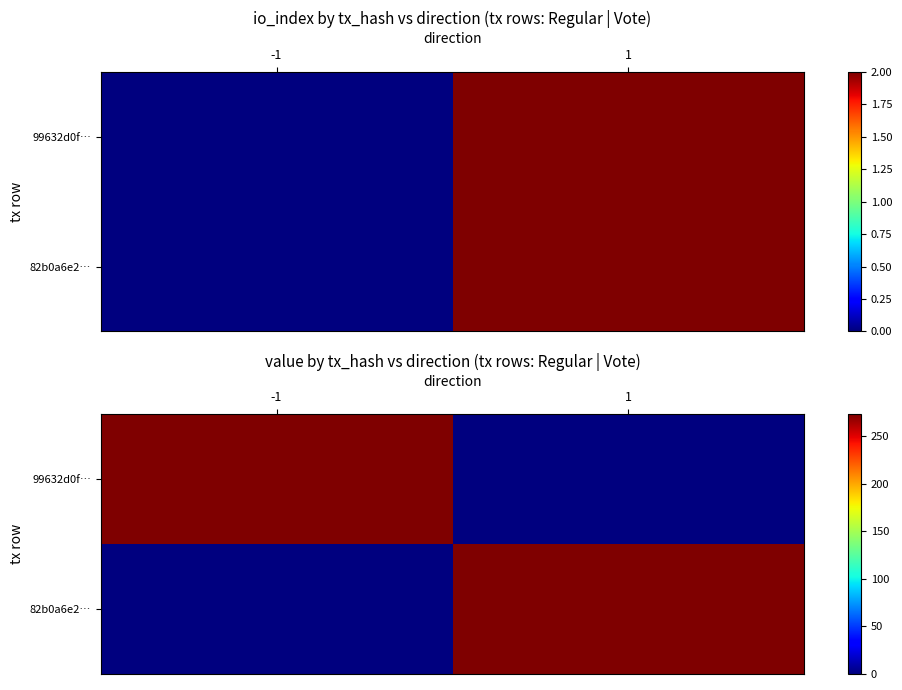

Which series changed the most between -1 and 1?

99632d0f…